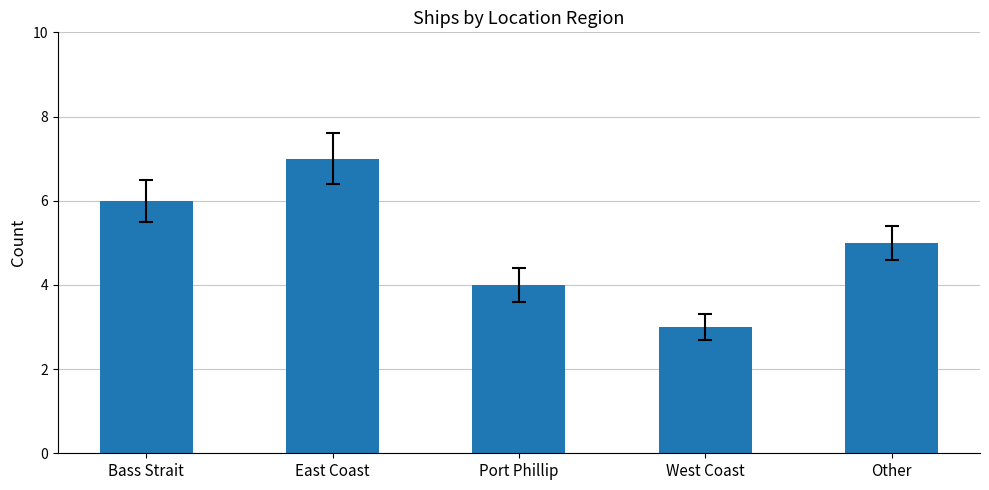

Rank the categories by value from highest to lowest.

East Coast, Bass Strait, Other, Port Phillip, West Coast